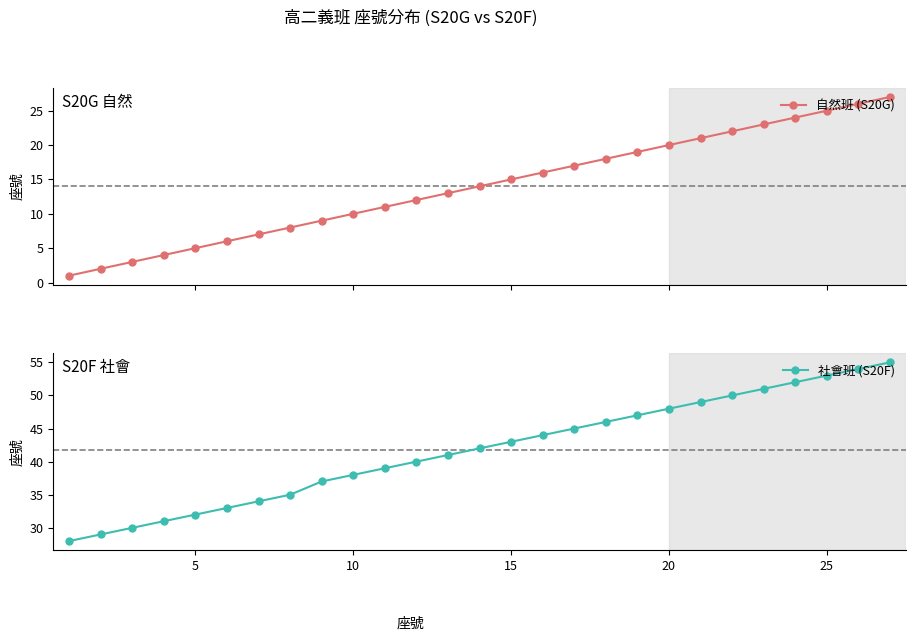

True or false: 自然班 (S20G) has more than 1 points higher than both neighbors.

False